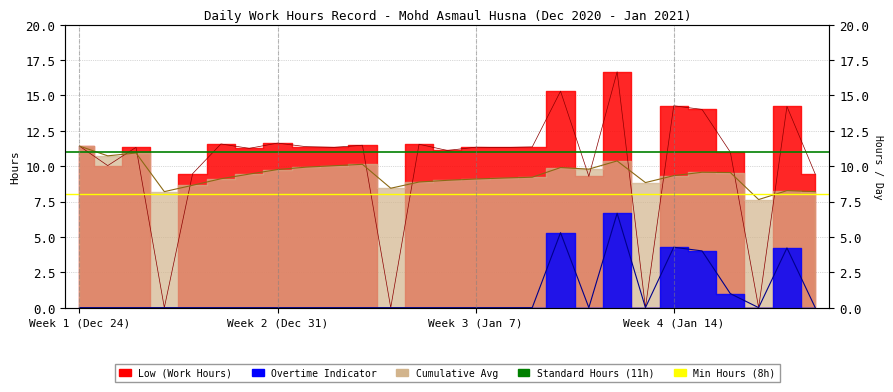

The value of Standard Hours (11h) at Week 2 (Dec 31) is 11. True or false?

True